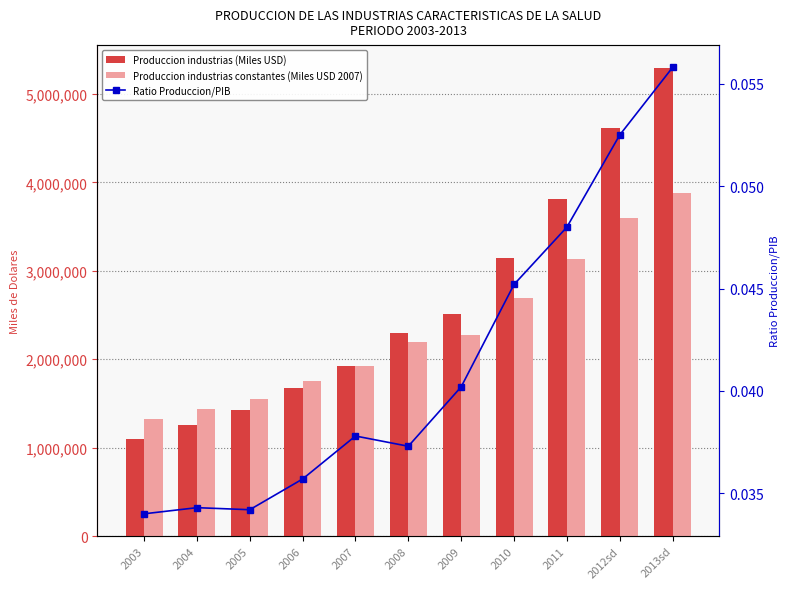

Is the value of Produccion industrias (Miles USD) at 2012sd greater than the value of Produccion industrias constantes (Miles USD 2007) at 2010?

Yes